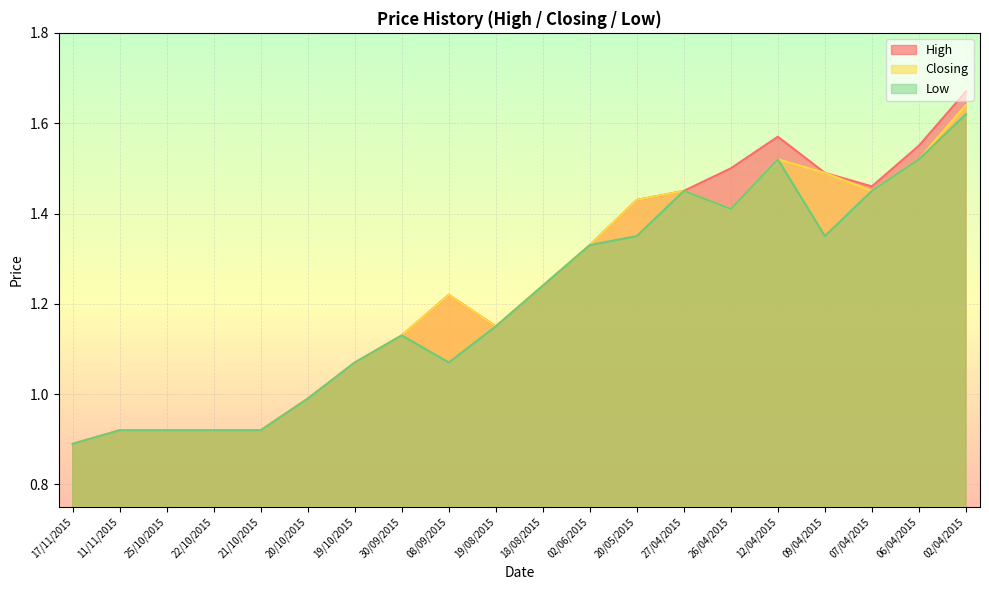

True or false: High and Low cross at least once.

False